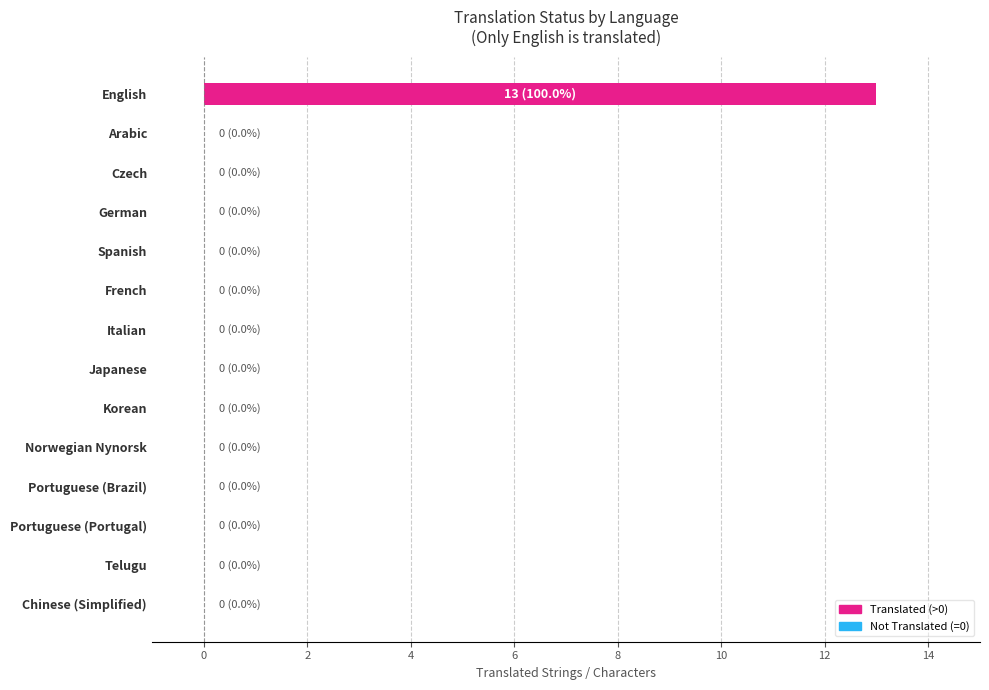

The value at English is 6. True or false?

False